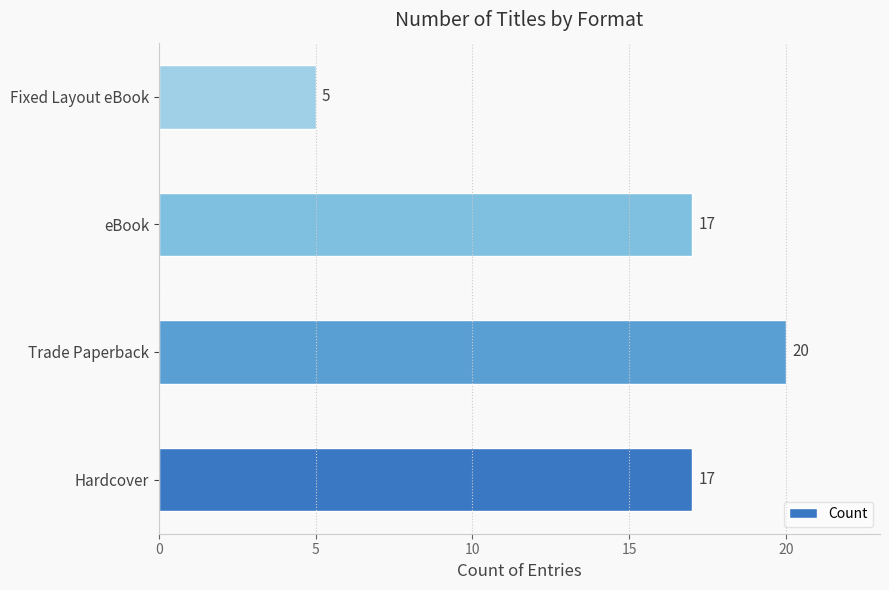

What is the change in value from Trade Paperback to Fixed Layout eBook?

-15